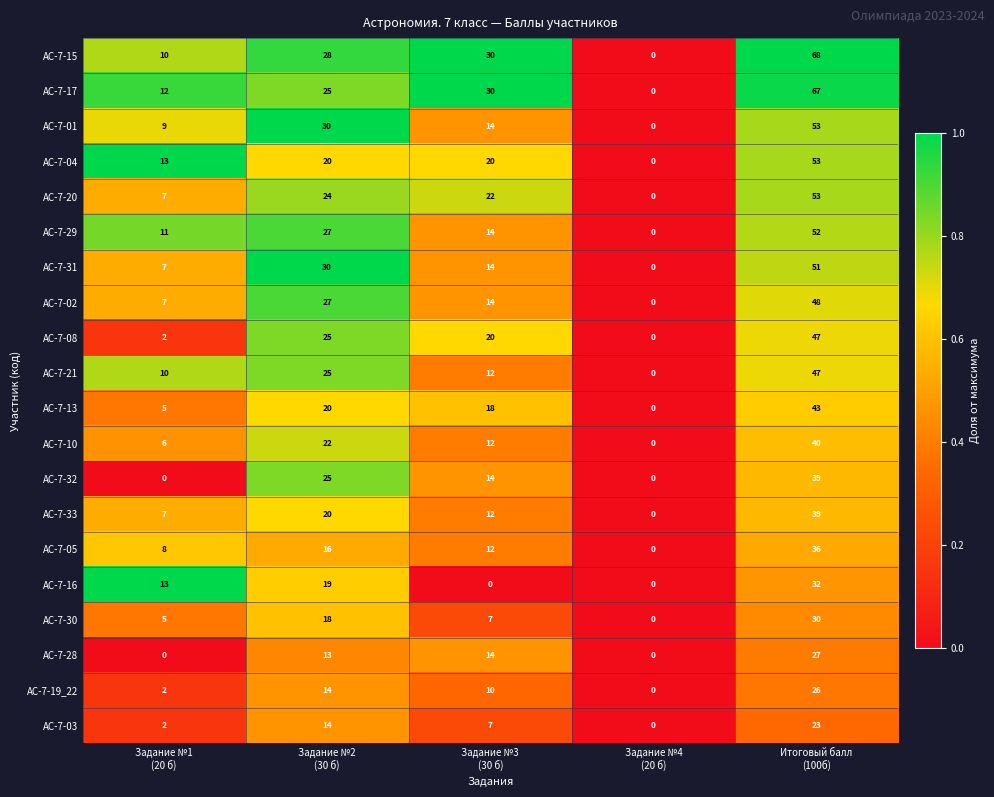

Which series has the largest range (max minus min)?

АС-7-15